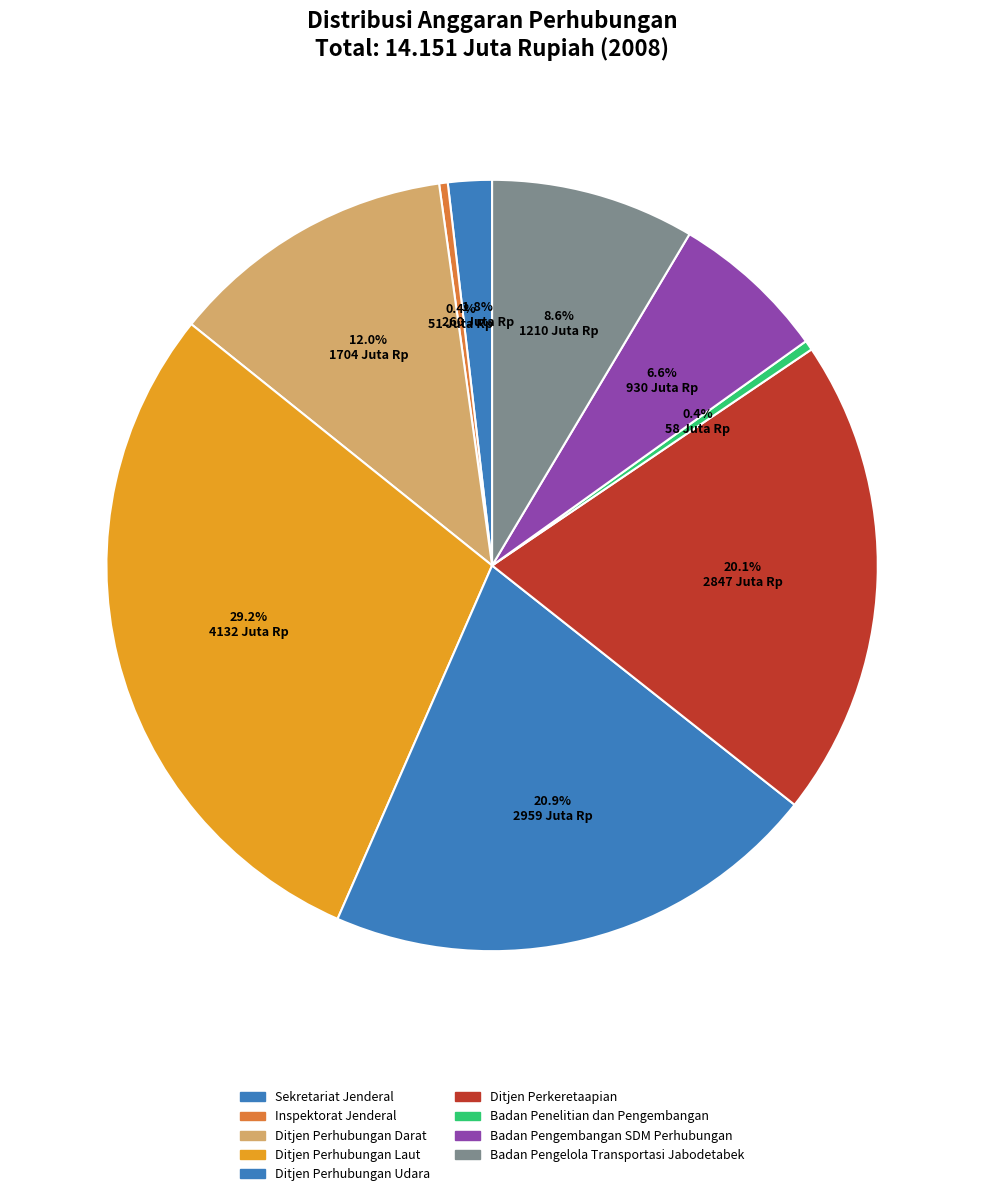

How many segments does this pie chart have?

9